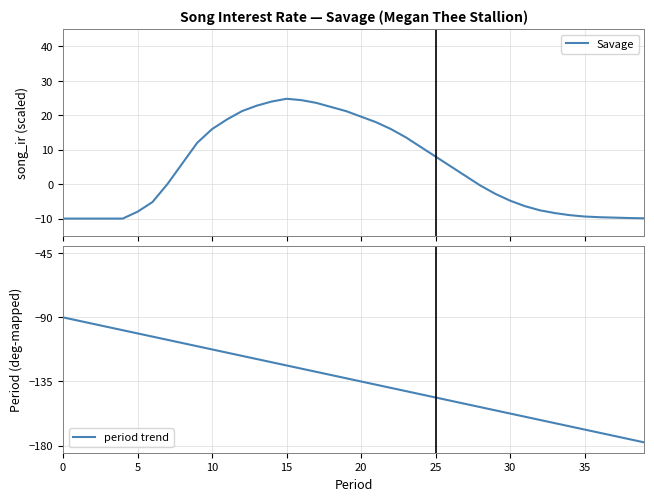

Which label corresponds to the largest value in the chart?

15